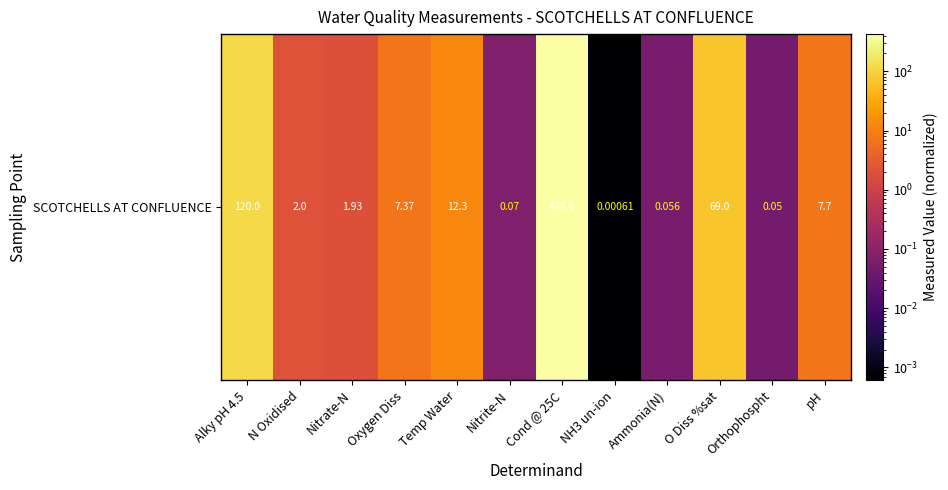

At which category does the chart reach its minimum across all series?

NH3 un-ion